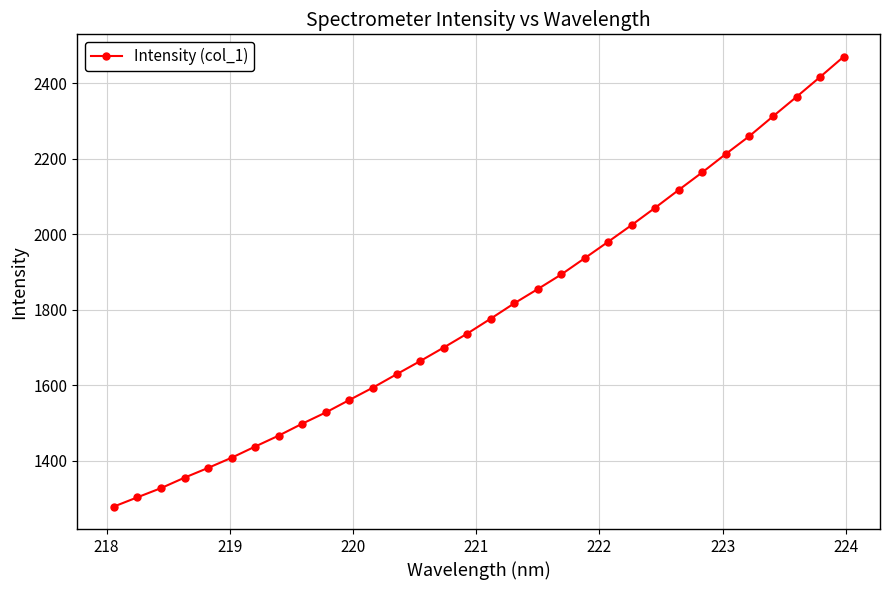

What is the greatest value displayed?

2470.3